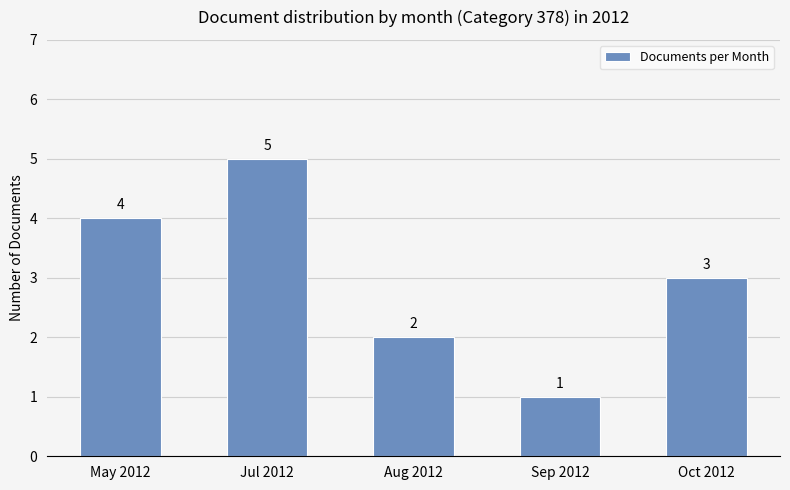

Reading left to right, list all the values displayed in this chart.

4	5	2	1	3